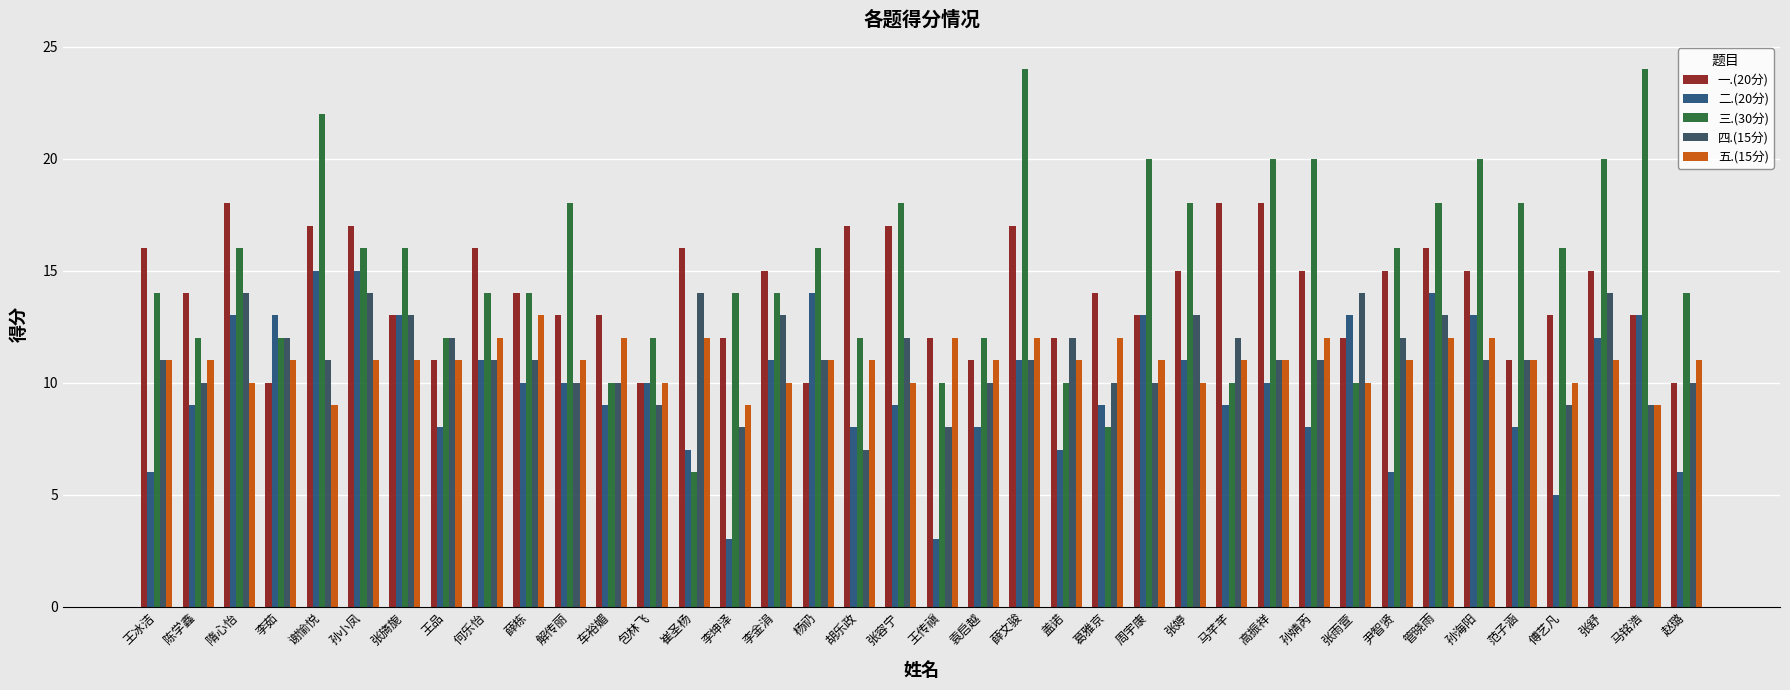

What is the average value of the 二.(20分) series?

10